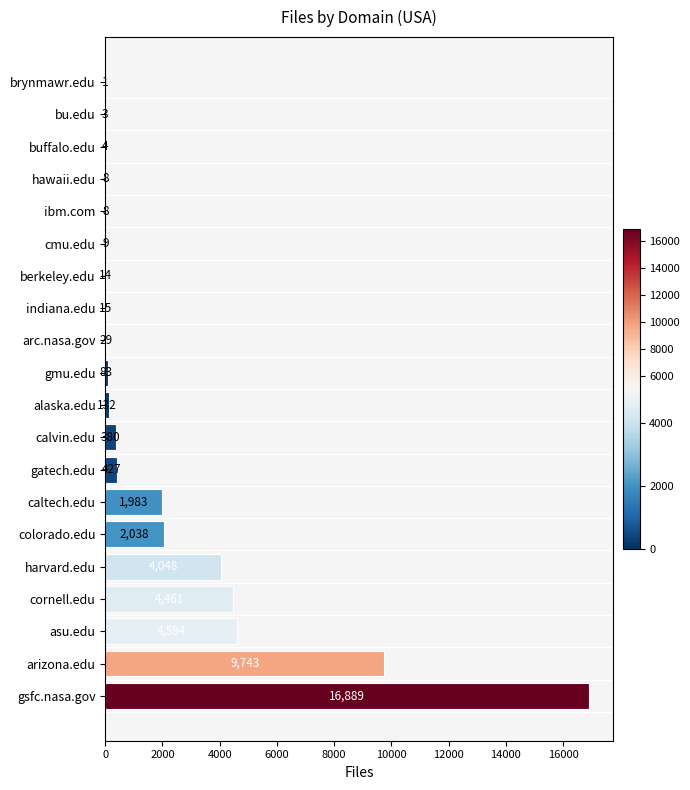

The value at gmu.edu is 83. True or false?

True